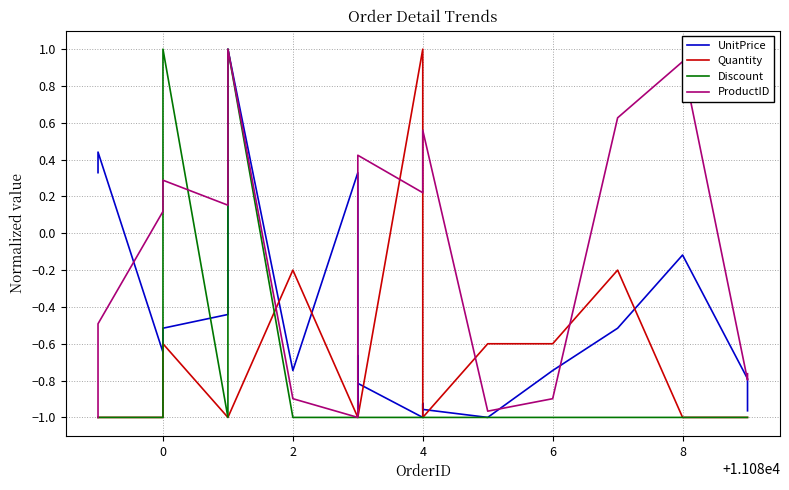

What is the sum of all ProductID values?

-3.1